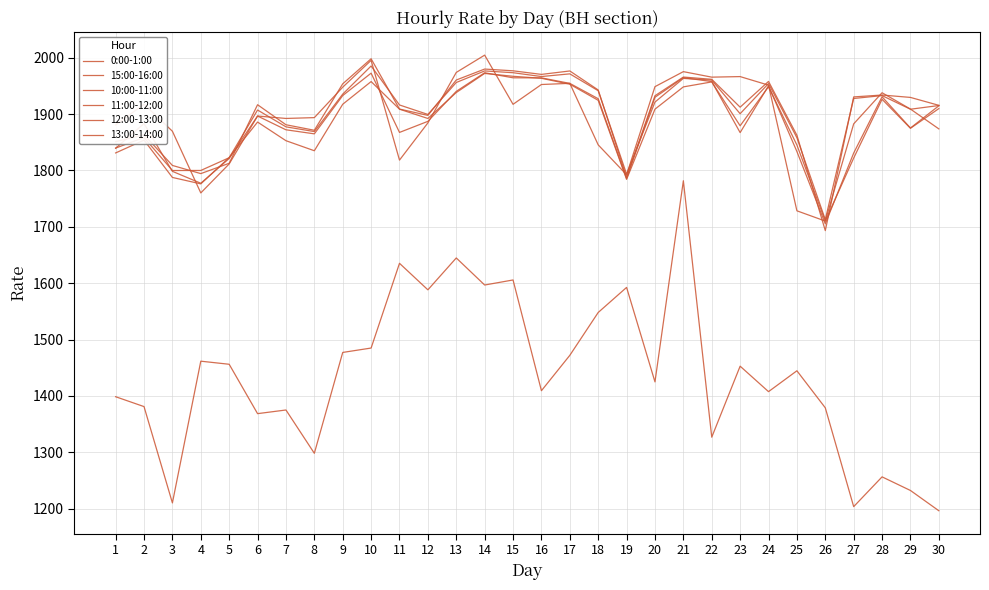

Rank the series by their maximum value, from highest to lowest.

15:00-16:00, 10:00-11:00, 11:00-12:00, 13:00-14:00, 12:00-13:00, 0:00-1:00